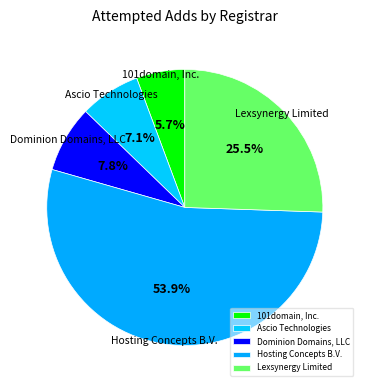

How many slices are in this pie chart?

5